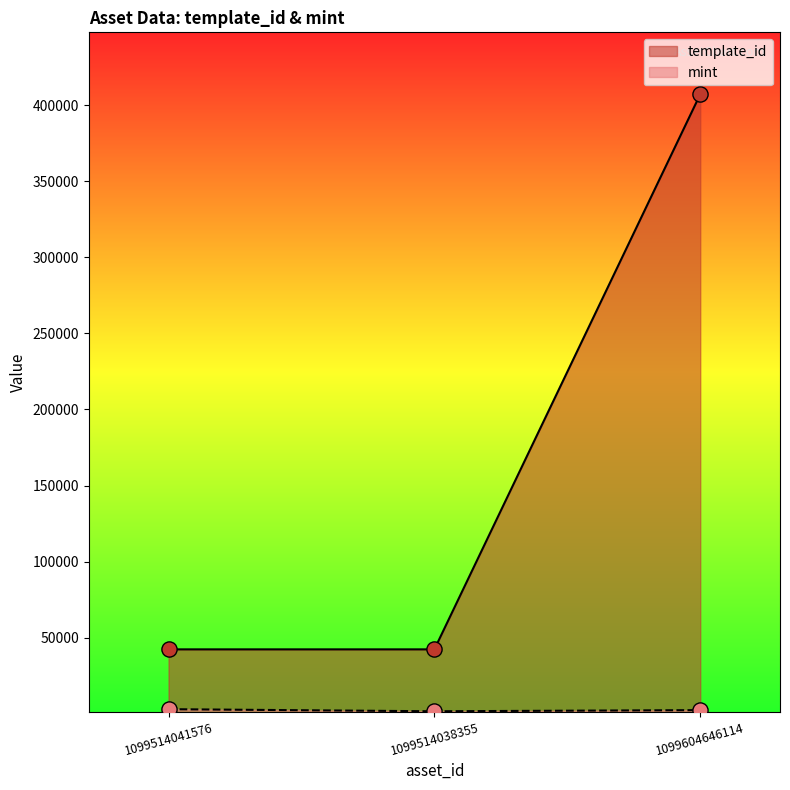

Which series reaches the minimum Y coordinate?

mint